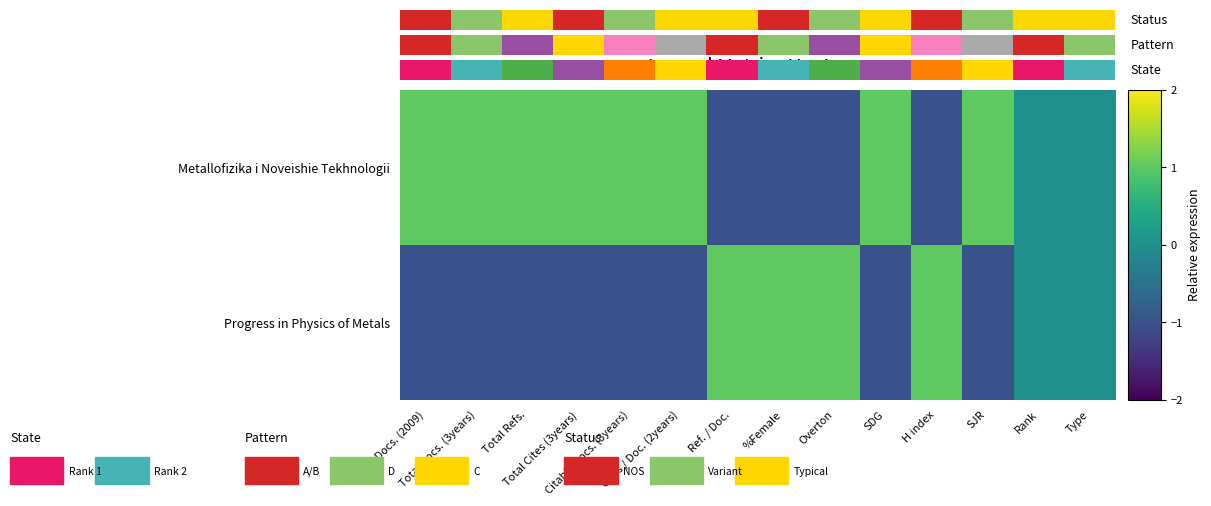

Rank the series by their maximum value, from highest to lowest.

Metallofizika i Noveishie Tekhnologii, Progress in Physics of Metals